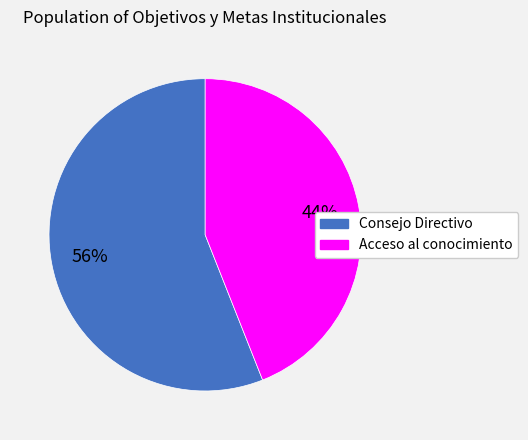

To the nearest percent, what is the average slice percentage?

50%